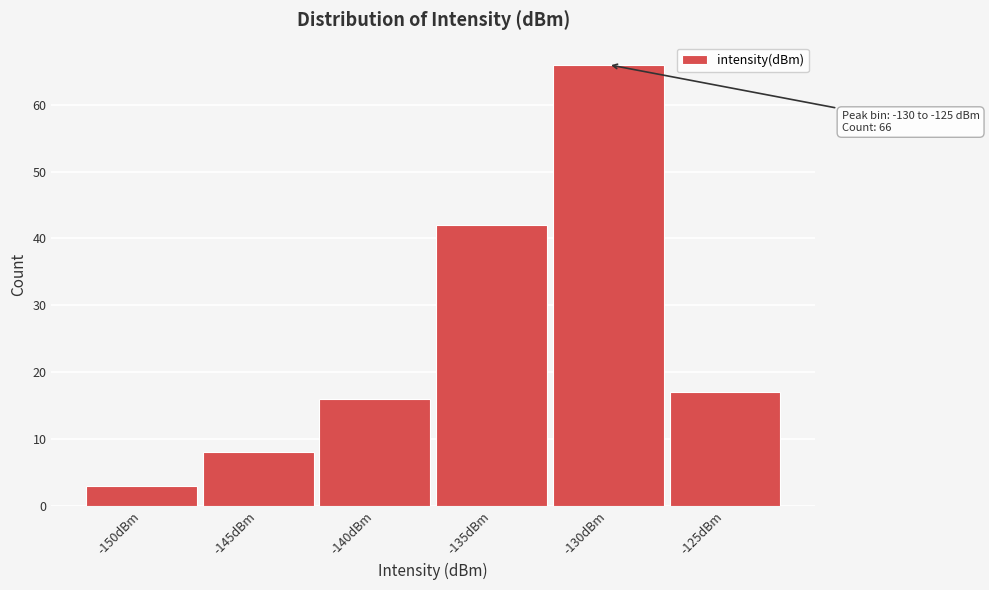

Reading left to right, extract all data points from this chart.

-150dBm=3	-145dBm=8	-140dBm=16	-135dBm=42	-130dBm=66	-125dBm=17